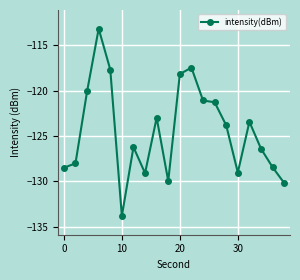

What is the difference between the second highest and minimum values?

16.4